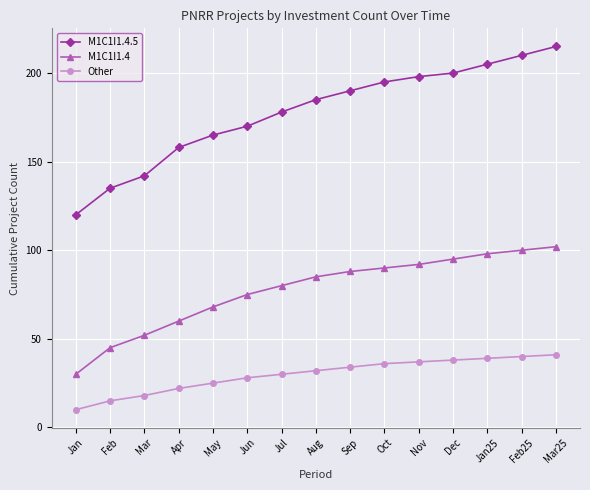

True or false: Other and M1C1I1.4.5 cross at least once.

False